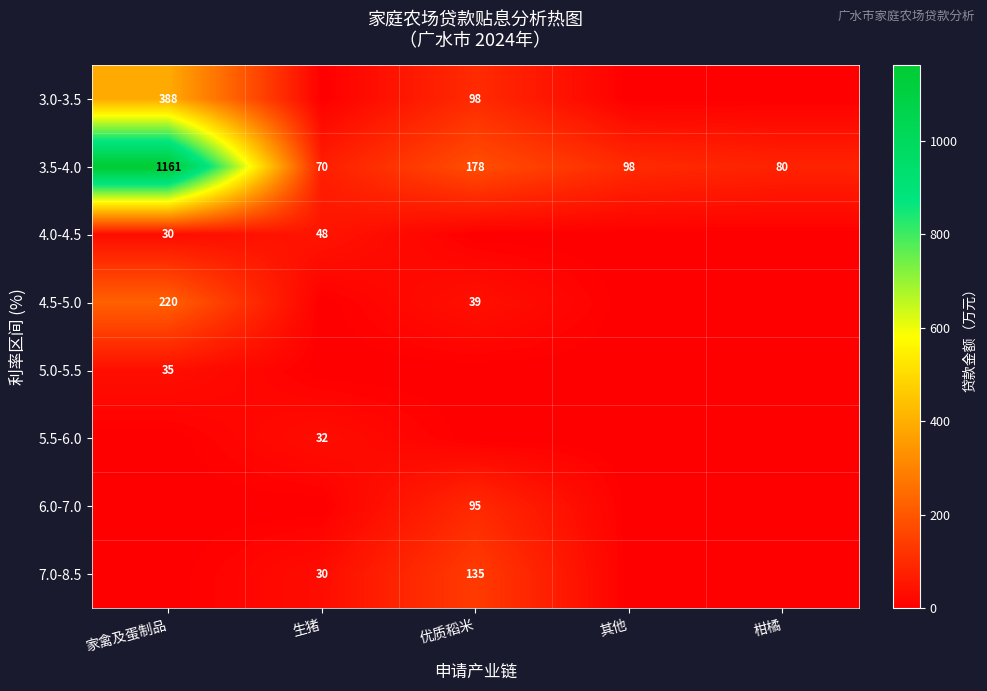

Is it true that 3.5-4.0 equals 285.6 at 家禽及蛋制品?

False